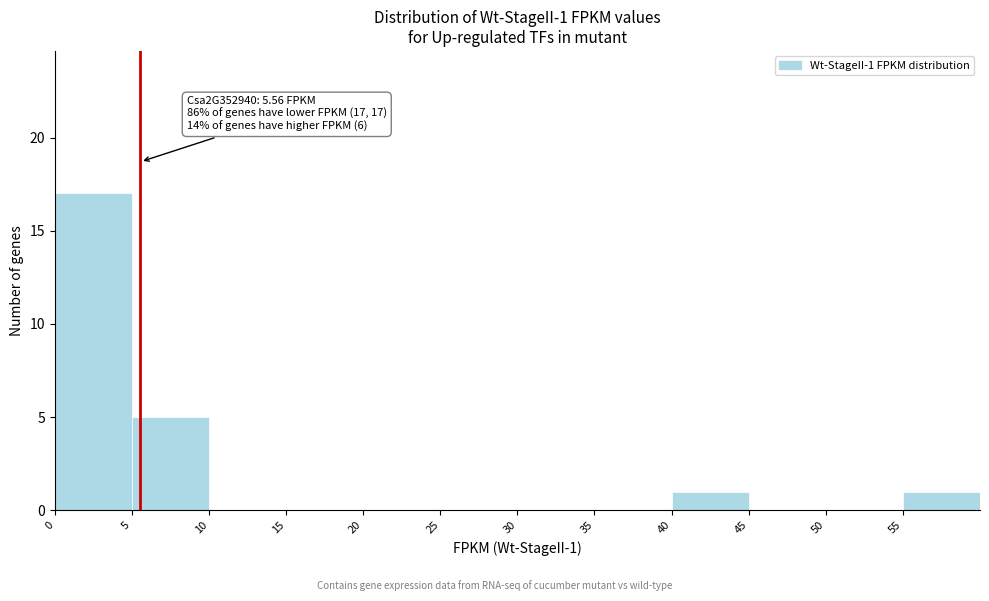

Which range on the x-axis has the tallest bar?

0 to 5